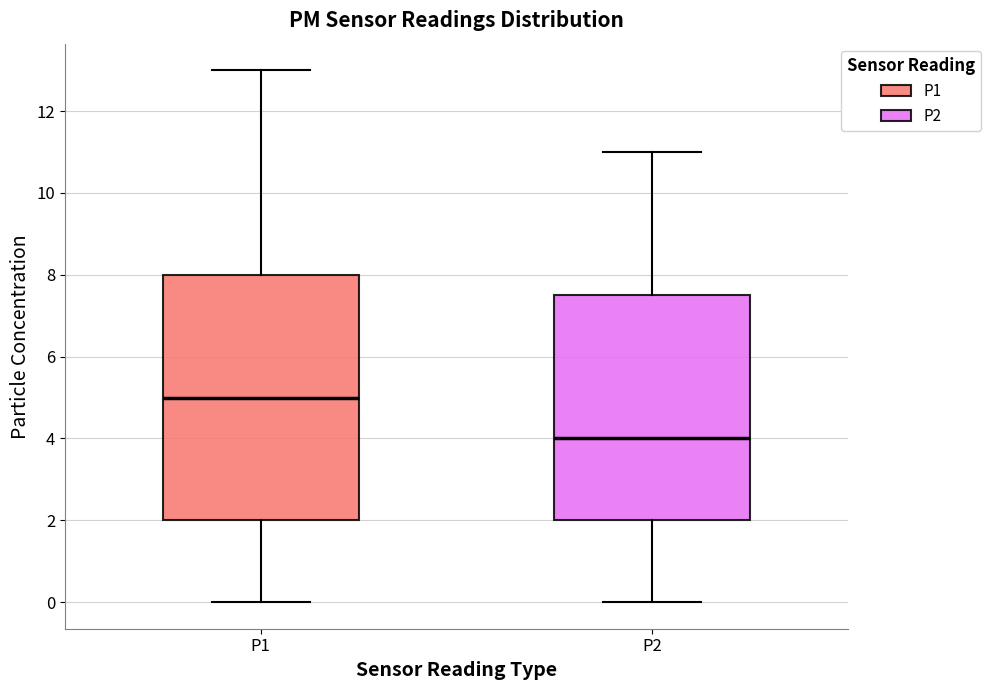

Reading left to right, transcribe this box plot: for each box, give where its median line is, the range the box spans, and where its two whiskers end, as read against the y-axis. The values are not printed on the chart, so give them approximately, as read against the axis.

P1: median 5.0, box 2.0 to 8.0, whiskers 0.0 to 13.0
P2: median 4.0, box 2.0 to 7.6, whiskers 0.0 to 11.0